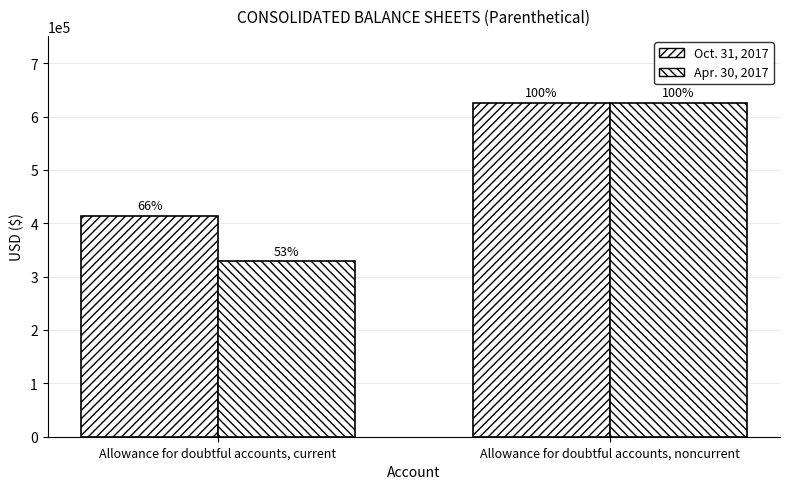

Count the Oct. 31, 2017 values in the range 414364 to 625963.

2